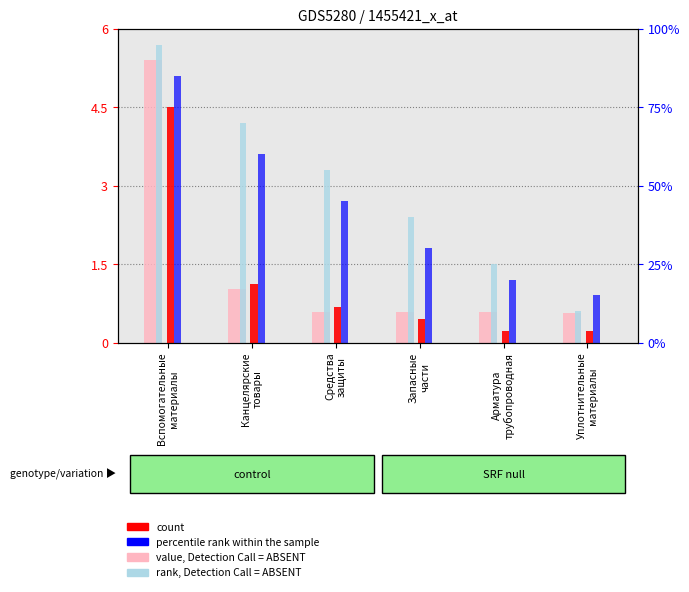

At Вспомогательные
материалы, list the series in order from largest to smallest.

rank, Detection Call = ABSENT, value, Detection Call = ABSENT, percentile rank within the sample, count